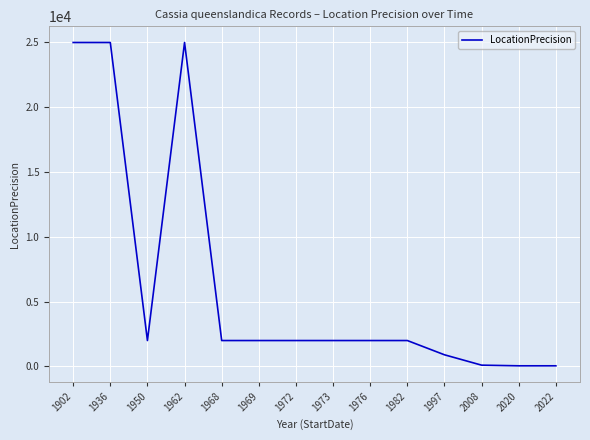

What is the ratio of the value at 1976 to the value at 1968?

1.0